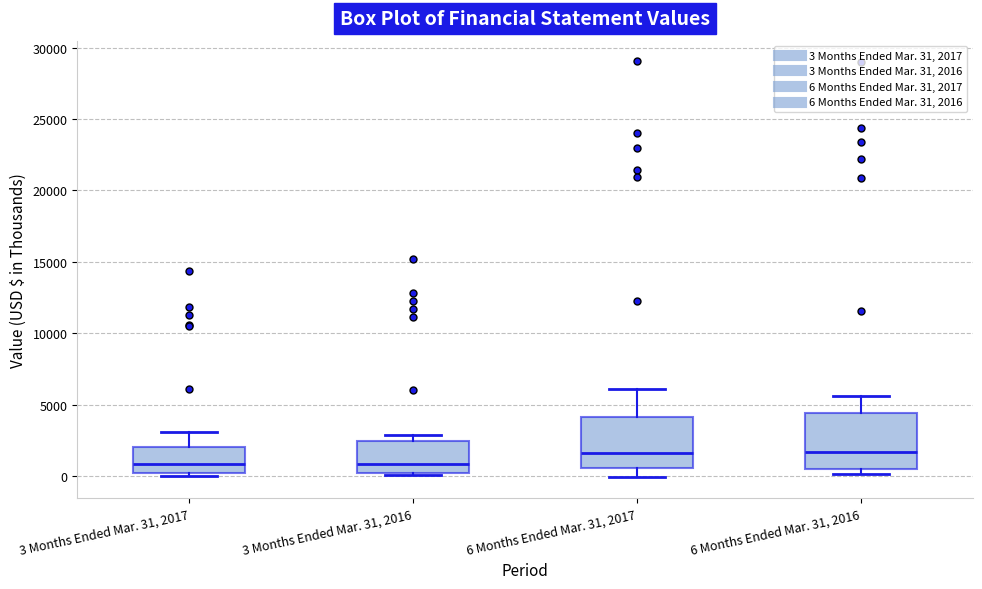

Where does the upper whisker of the box for 6 Months Ended Mar. 31, 2017 end on the y-axis? The values are not printed on the chart, so give them approximately, as read against the axis.

6000